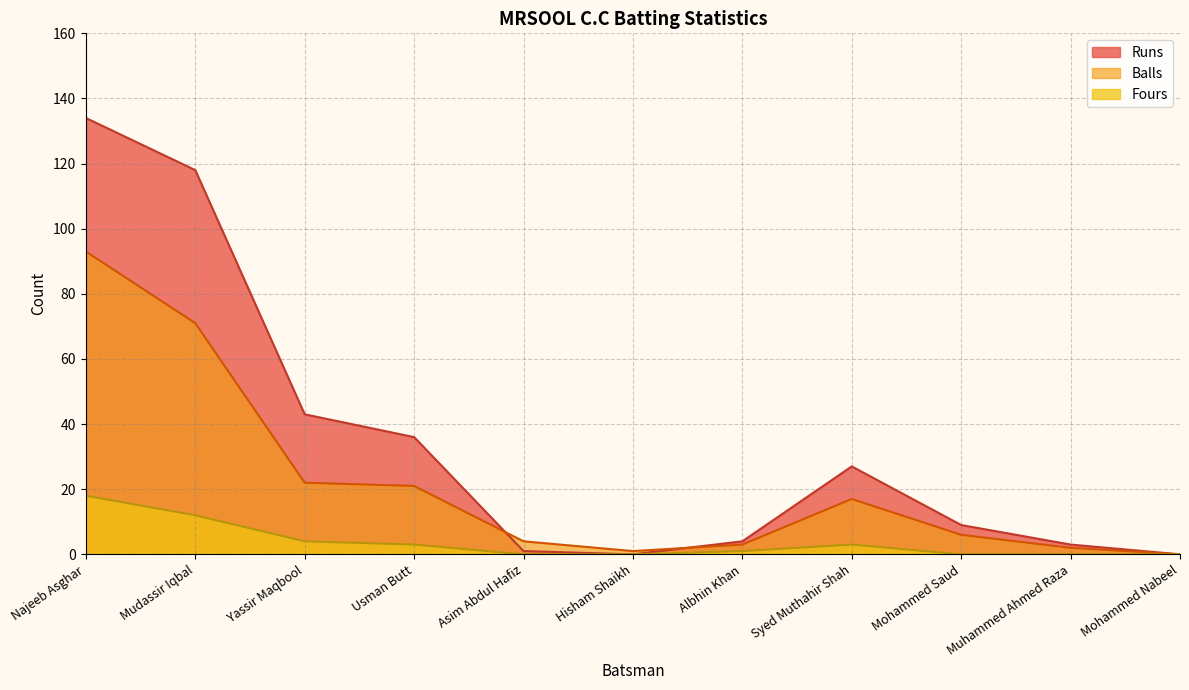

Which series has the largest total across all categories?

Runs